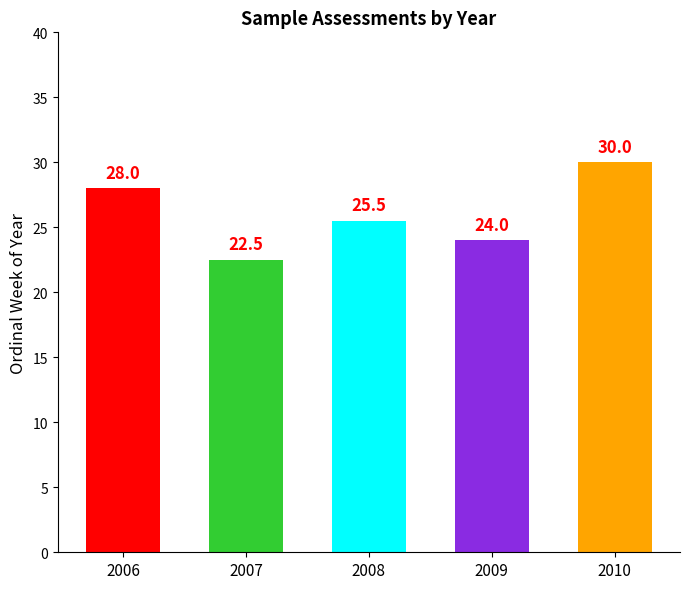

What is the change in value from 2006 to 2008?

-2.5